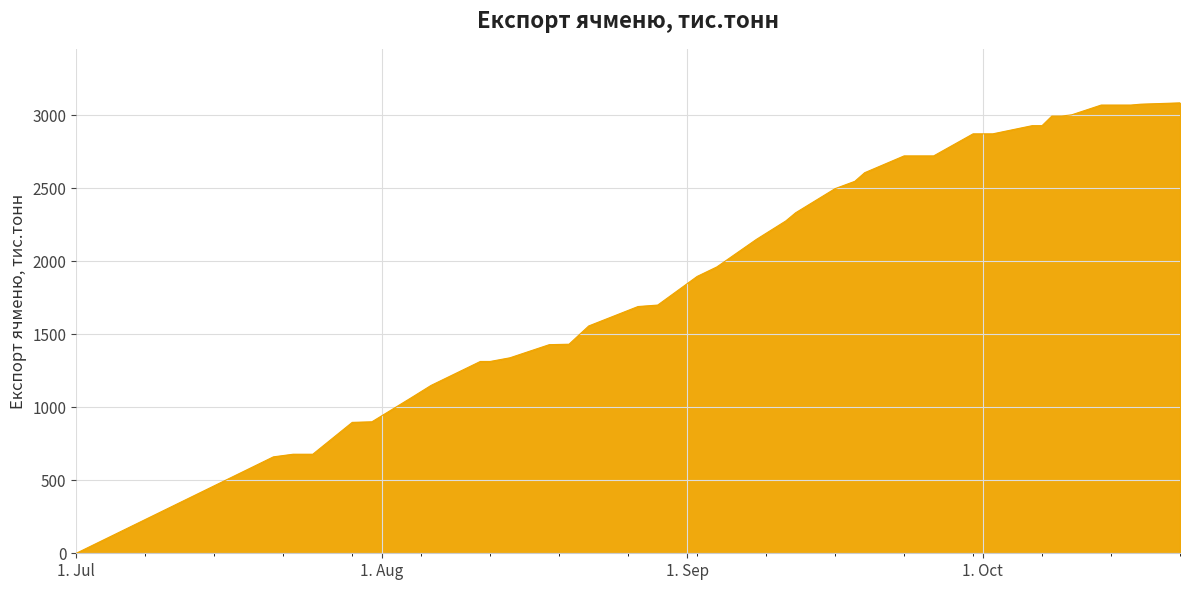

What is the difference between the maximum and minimum values?

3083